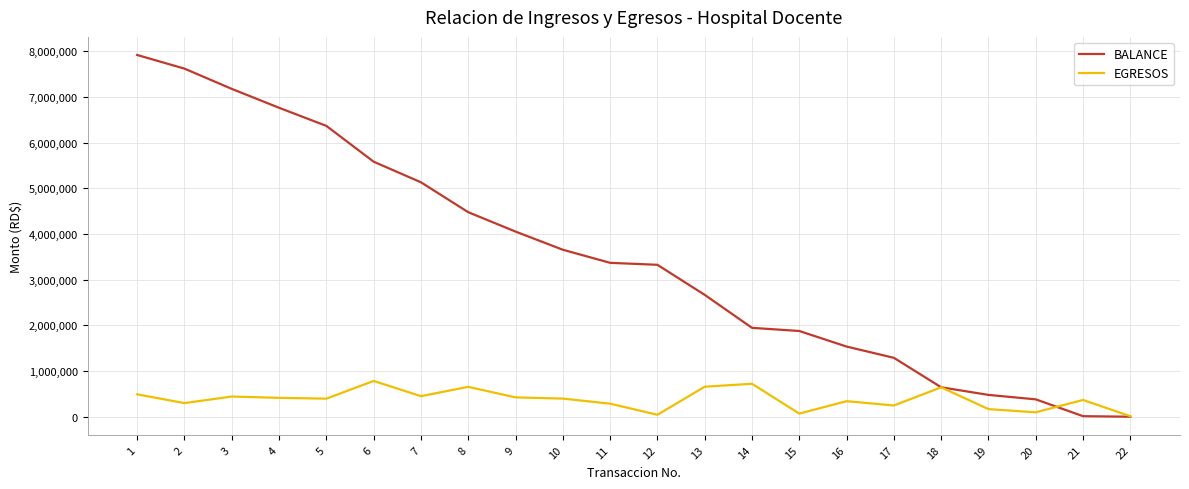

Rank the series by their average value, from lowest to highest.

EGRESOS, BALANCE